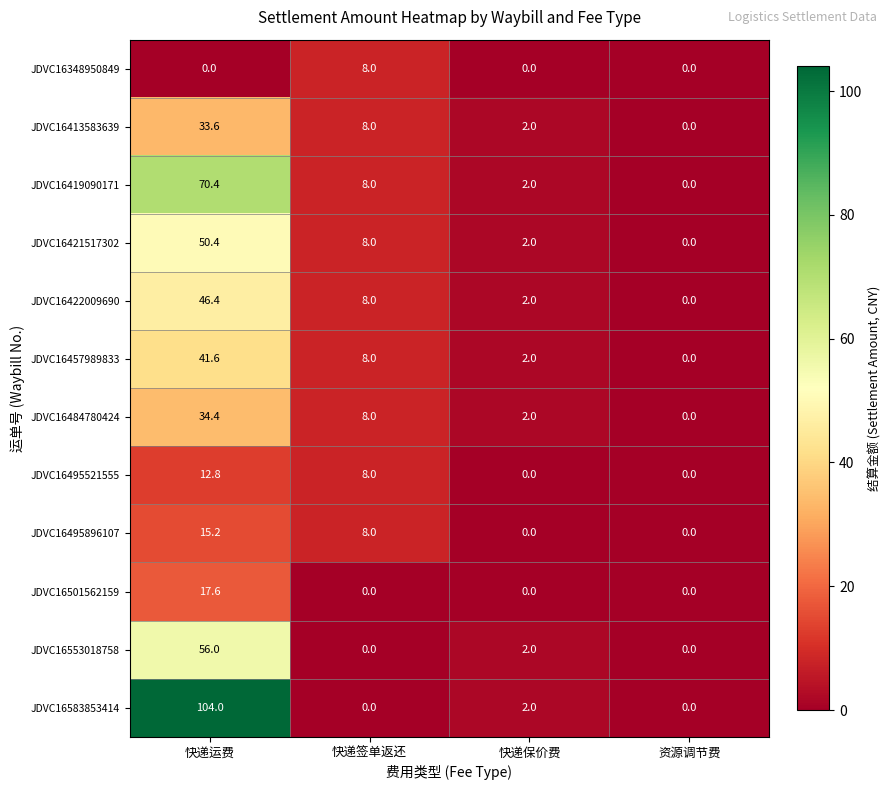

The value of JDVC16413583639 at 资源调节费 is 0.0. True or false?

True